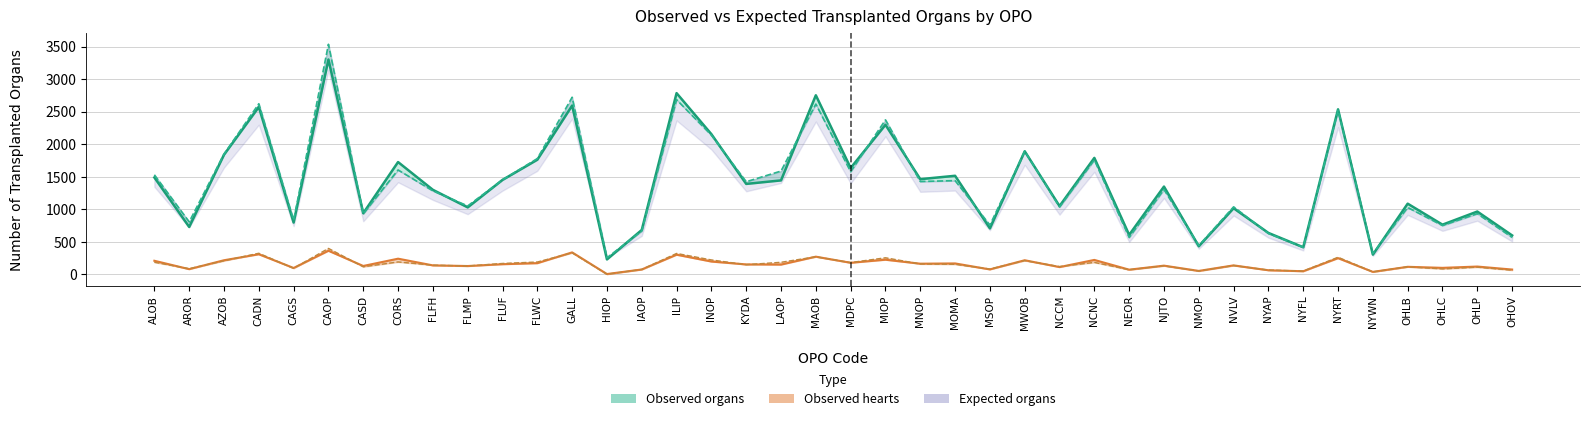

Is the value of Expected organs at INOP greater than the value of Observed organs at MAOB?

No